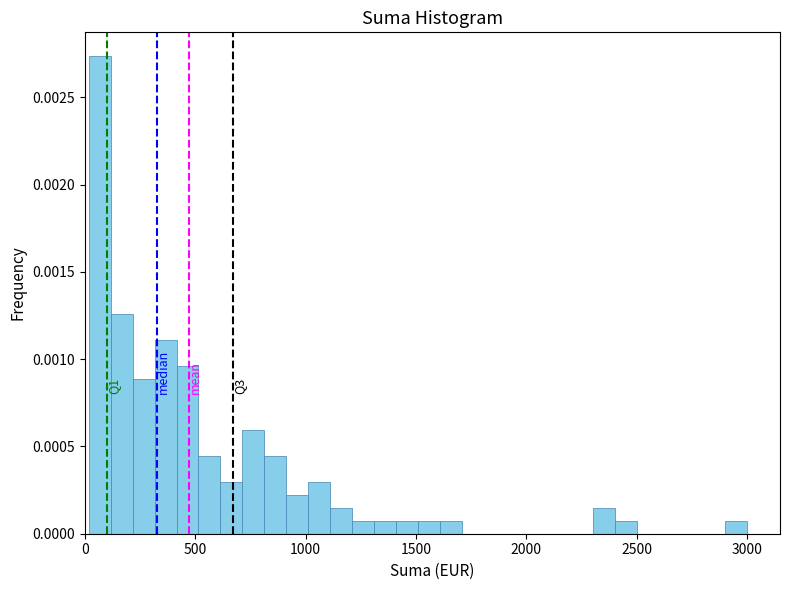

Around what value on the x-axis is the tallest bar? Give the approximate position of its centre, as read against the axis.

50